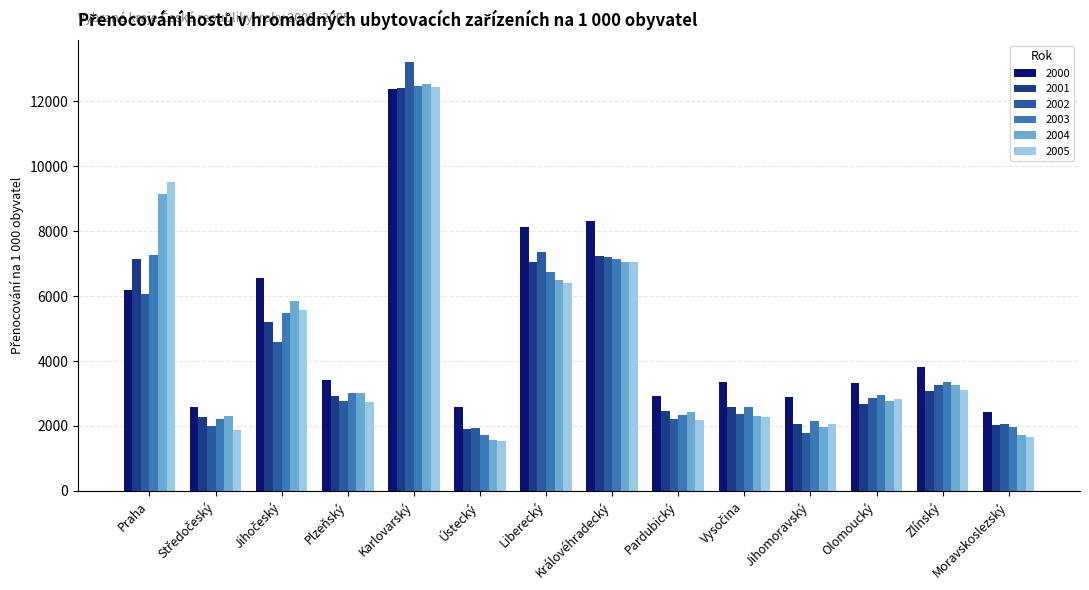

How many data points does each series have?

14